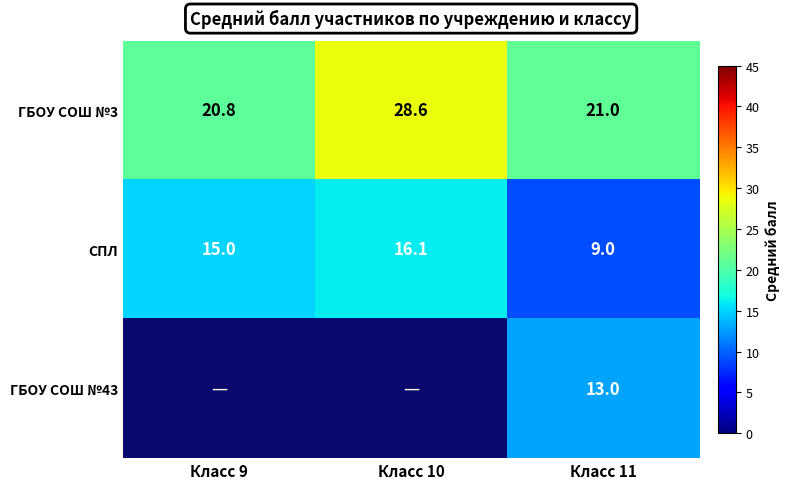

What is the minimum value shown in the chart?

9.0